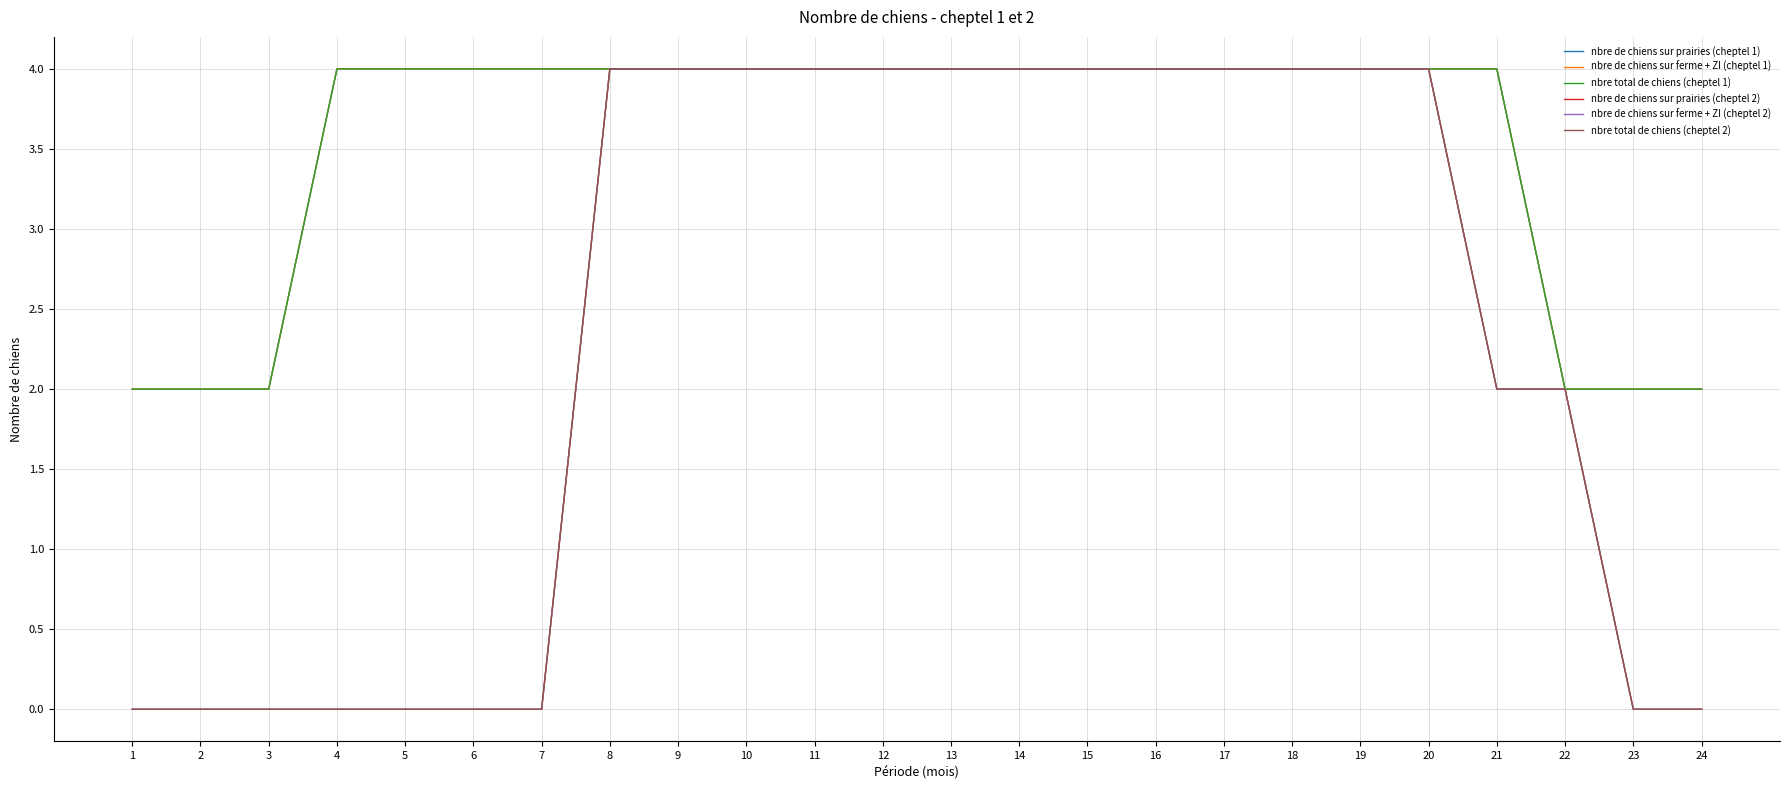

True or false: nbre de chiens sur prairies (cheptel 2) and nbre de chiens sur ferme + ZI (cheptel 1) intersect in this chart.

False